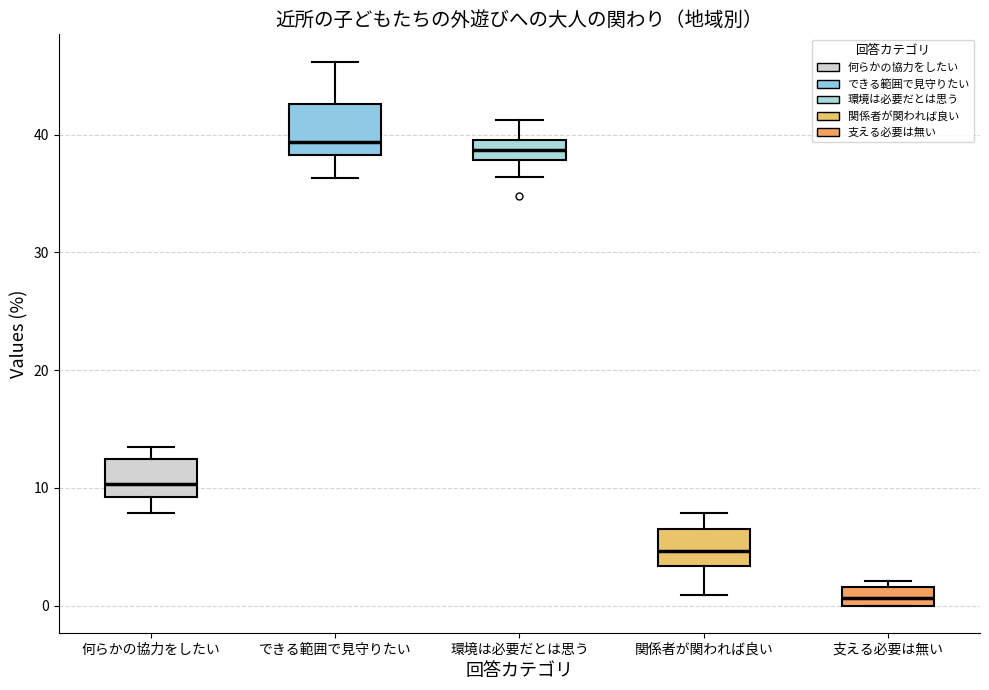

Which box is the tallest, from its lower edge to its upper edge?

できる範囲で見守りたい